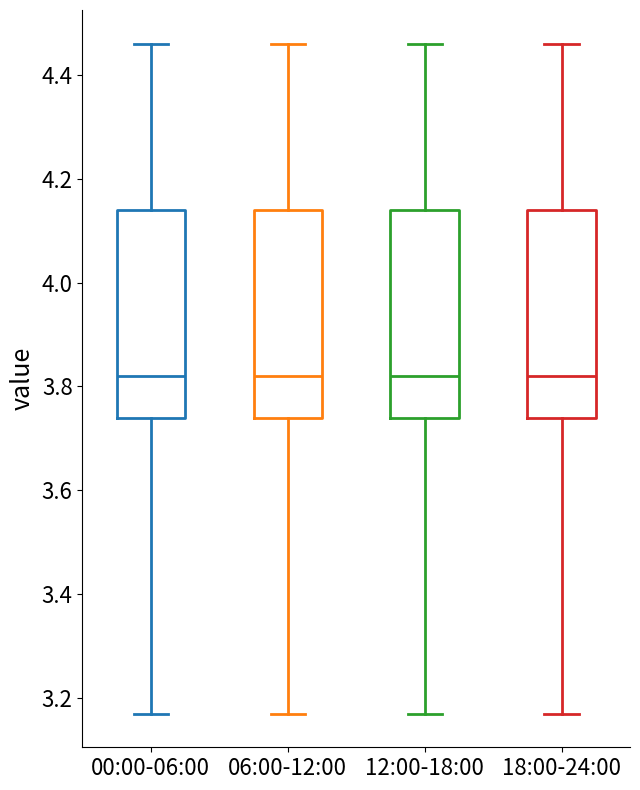

Reading left to right, transcribe this box plot: for each box, give where its median line is, the range the box spans, and where its two whiskers end, as read against the y-axis. The values are not printed on the chart, so give them approximately, as read against the axis.

00:00-06:00: median 3.82, box 3.74 to 4.14, whiskers 3.18 to 4.46
06:00-12:00: median 3.82, box 3.74 to 4.14, whiskers 3.18 to 4.46
12:00-18:00: median 3.82, box 3.74 to 4.14, whiskers 3.18 to 4.46
18:00-24:00: median 3.82, box 3.74 to 4.14, whiskers 3.18 to 4.46